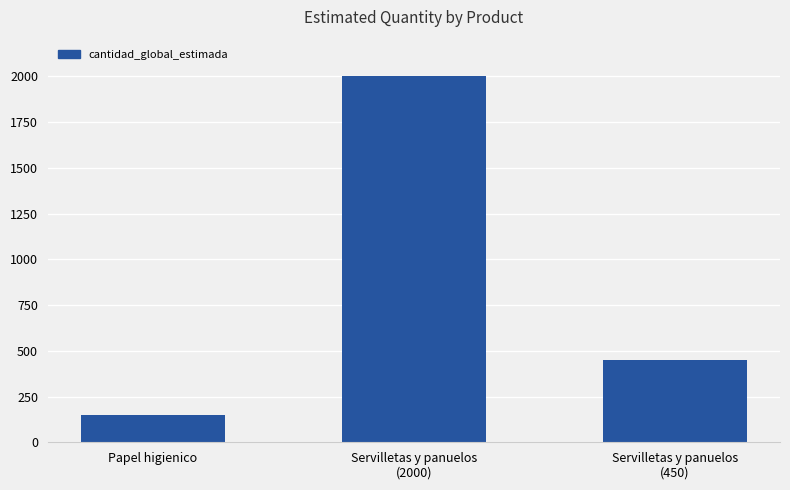

Rank the categories by value from highest to lowest.

Servilletas y panuelos
(2000), Servilletas y panuelos
(450), Papel higienico